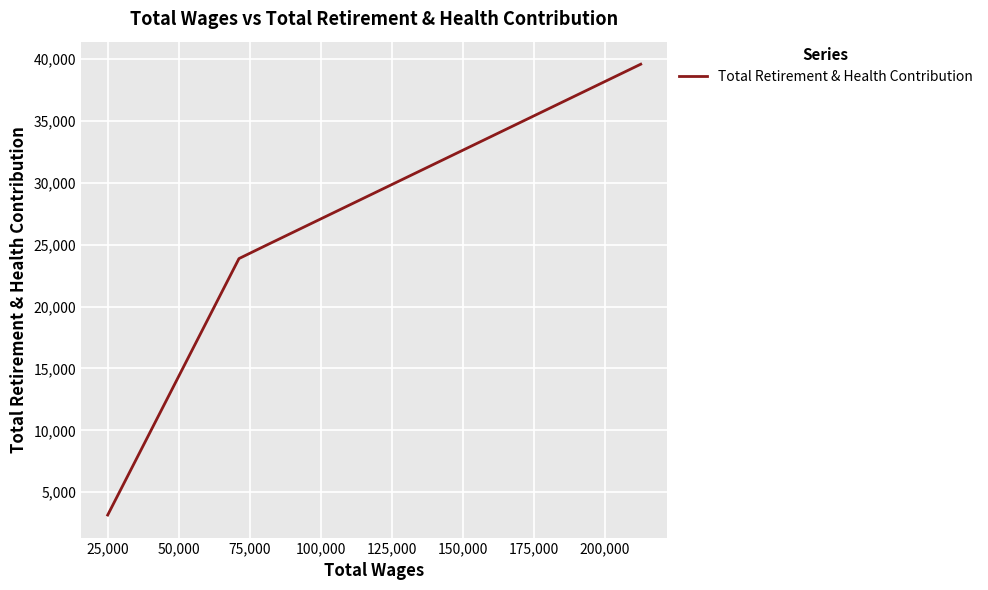

What is the maximum value shown in the chart?

39574